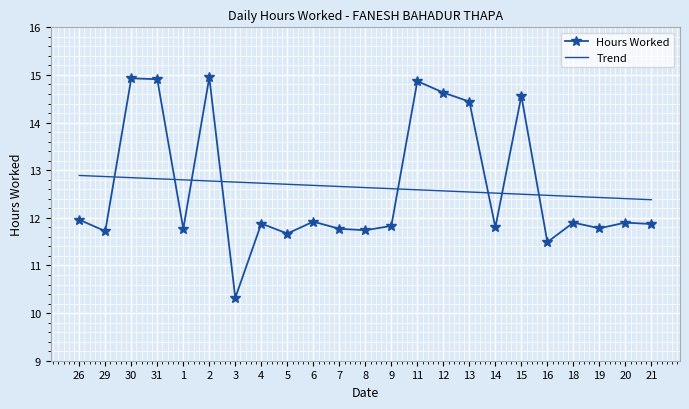

Which series ends up on top after the final intersection of Trend and Hours Worked?

Trend